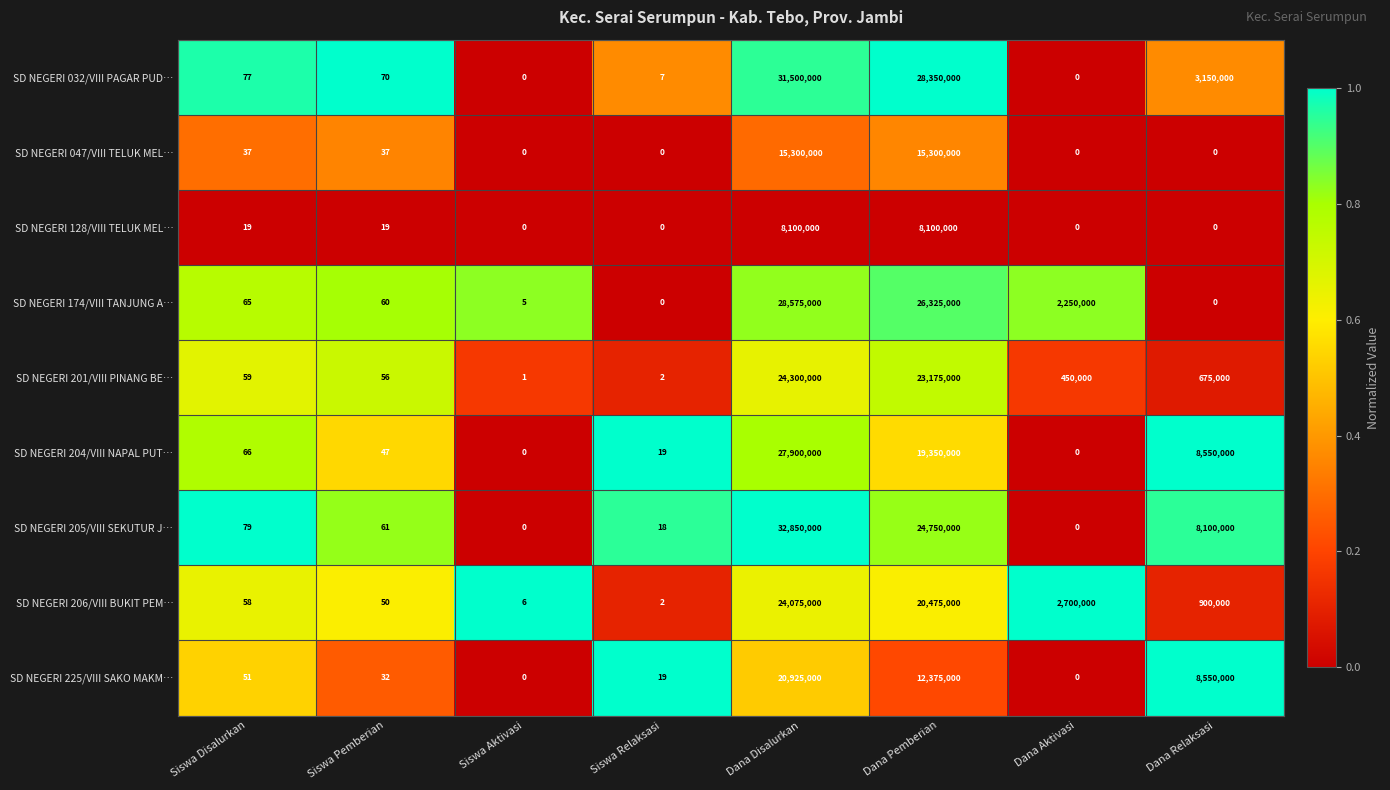

At which category is the sum across all series the highest?

Dana Disalurkan